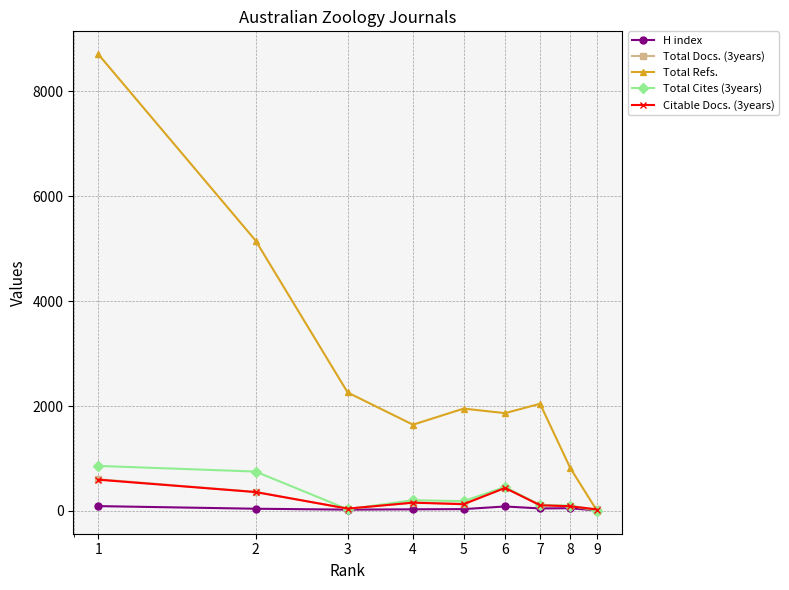

Which series has the largest total across all categories?

Total Refs.